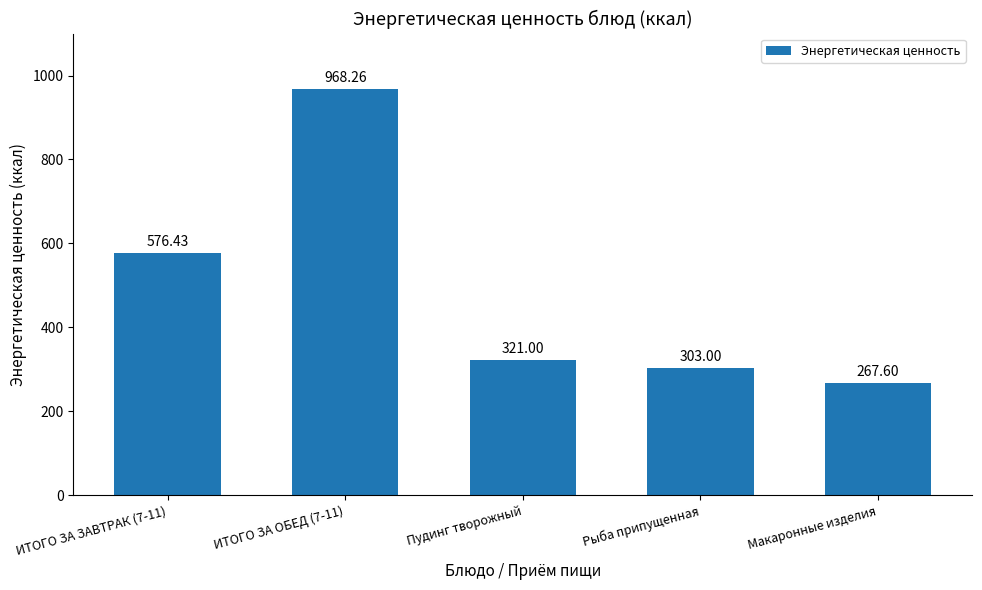

What is the smallest value displayed?

267.6